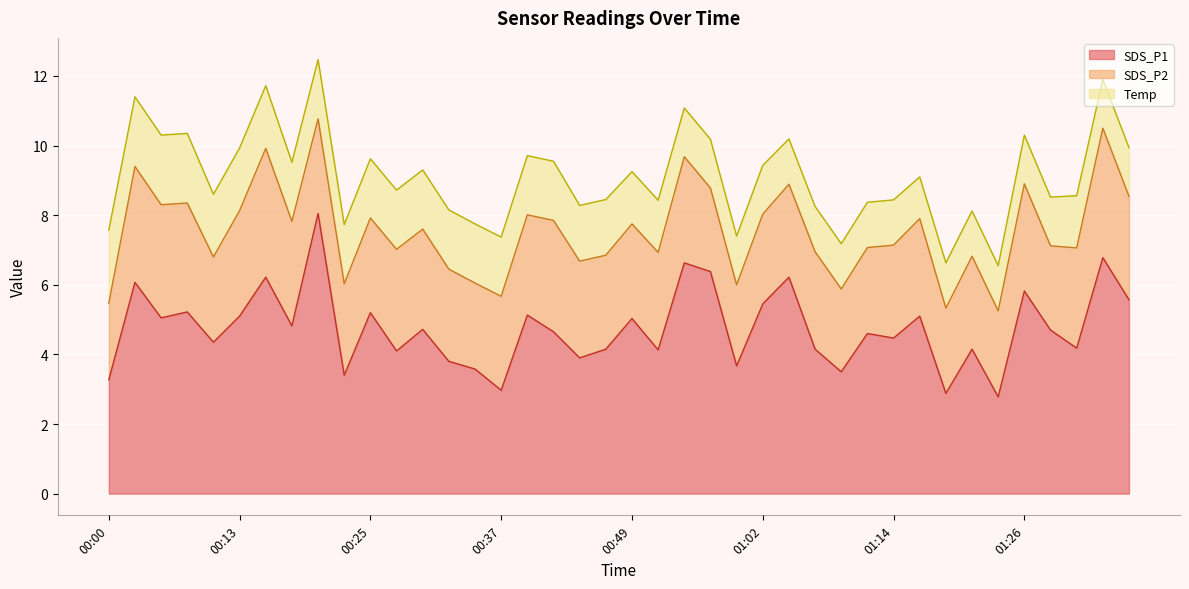

Which series has the largest range (max minus min)?

SDS_P1